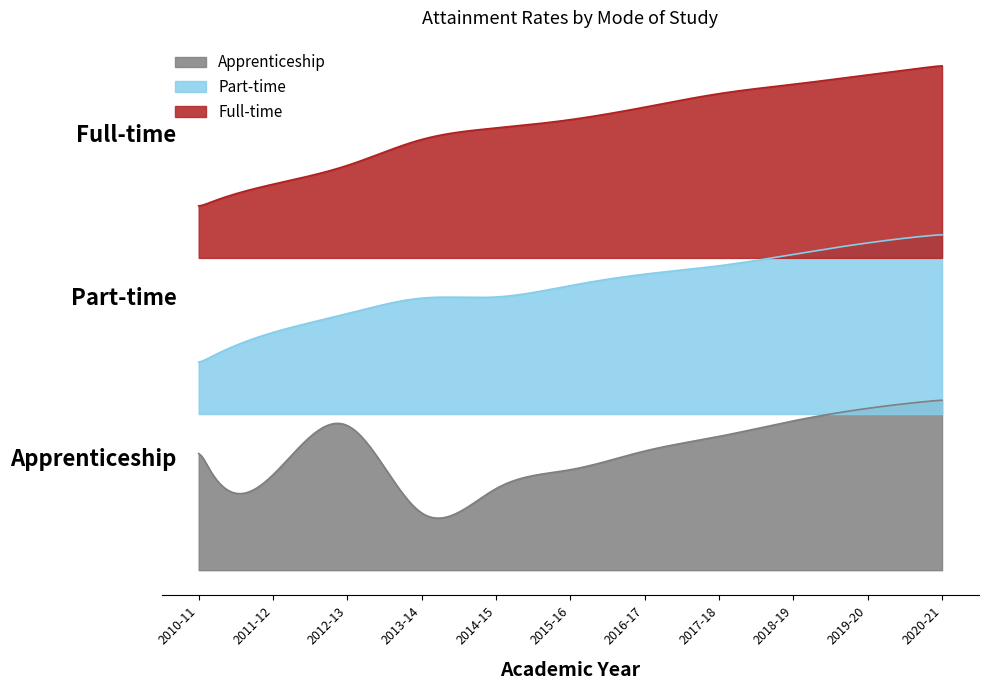

At which category does the chart reach its minimum across all series?

2010-11